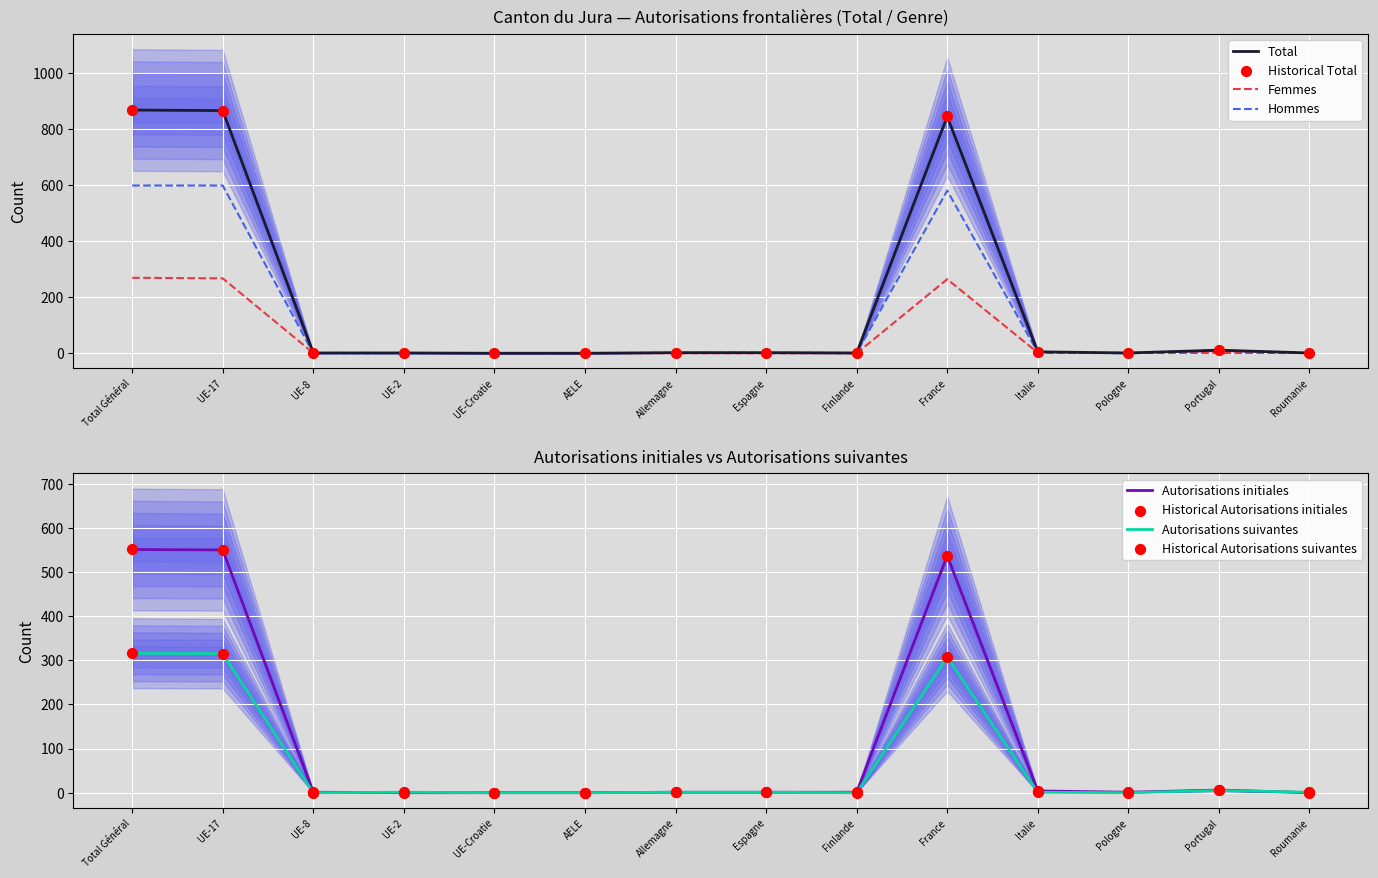

Which series contains the highest Y value?

Total